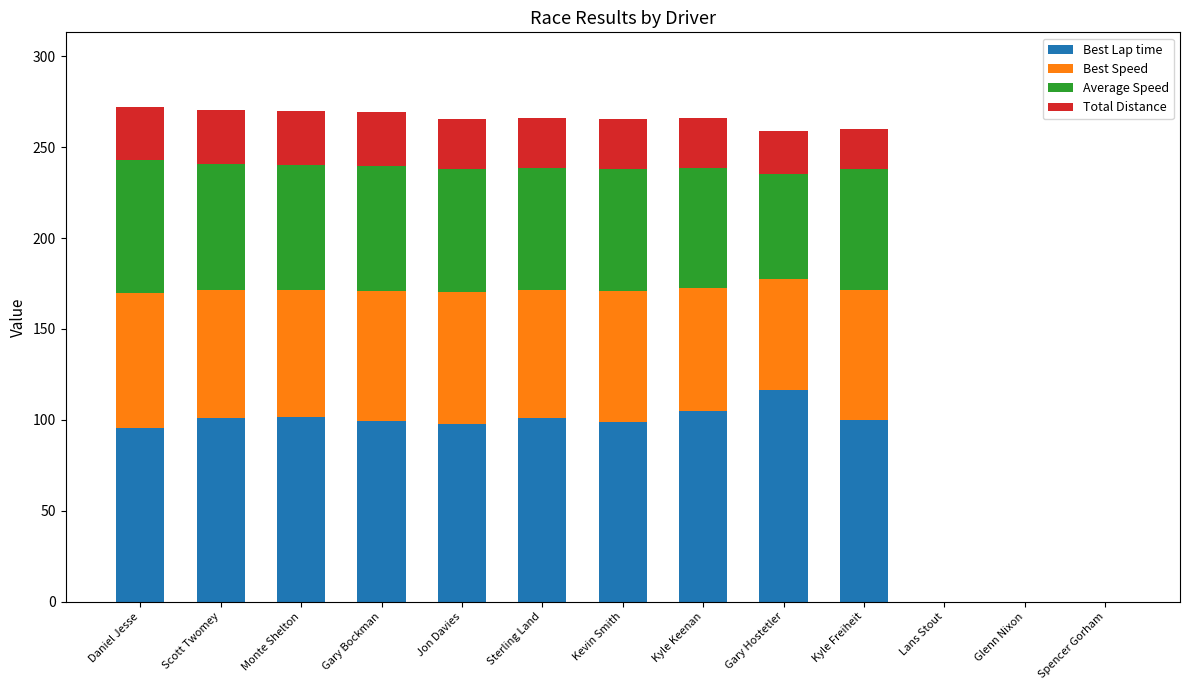

What is the maximum value for Best Lap time?

116.2